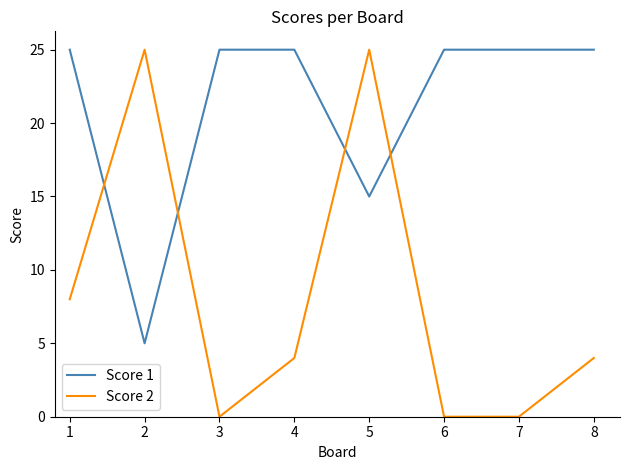

What is the maximum value shown in the chart?

25